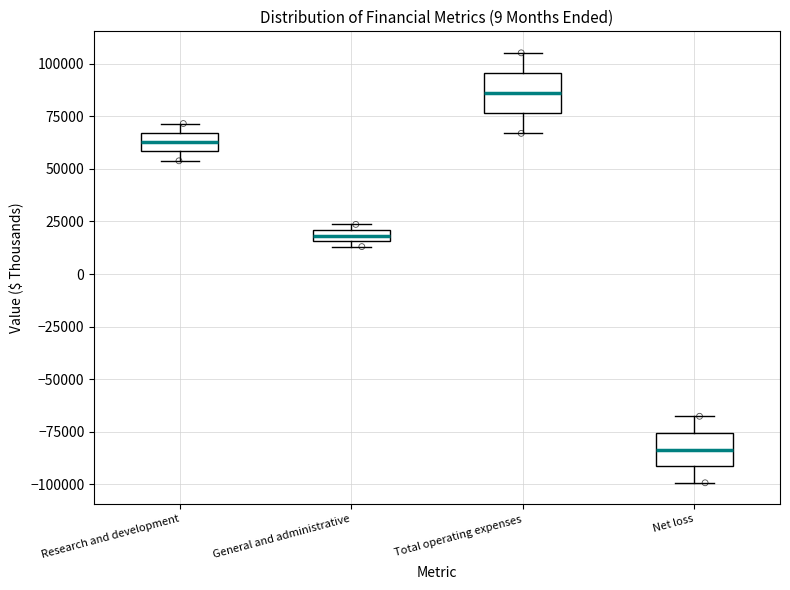

Where is the lower edge of the box for Total operating expenses on the y-axis? The values are not printed on the chart, so give them approximately, as read against the axis.

75000